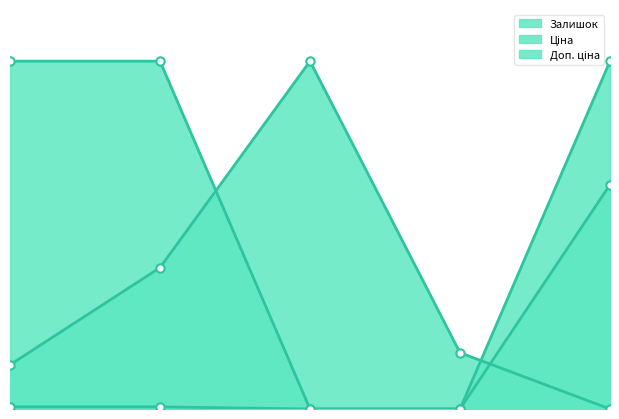

Between 242162004 and 242161783, which series saw the biggest shift?

Залишок